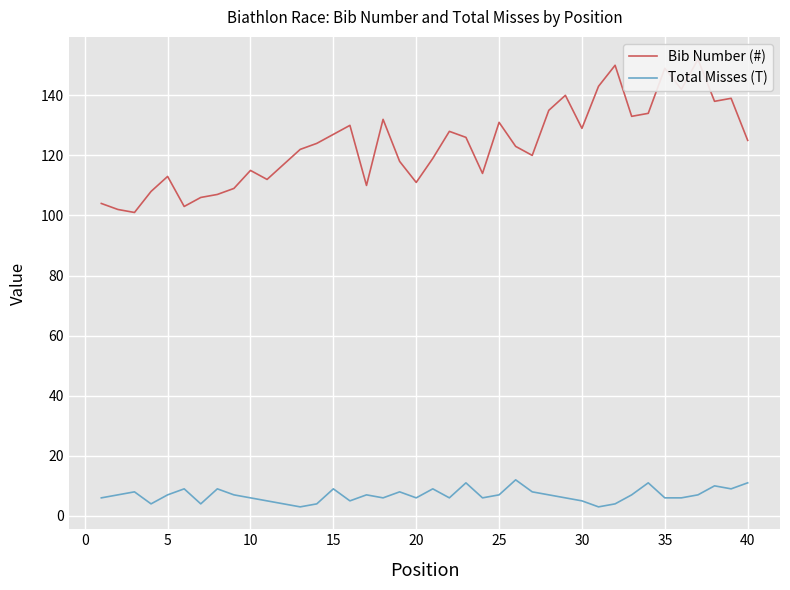

Reading left to right, transcribe all the data shown in this chart.

Bib Number (#): 104	102	101	108	113	103	106	107	109	115	112	117	122	124	127	130	110	132	118	111	119	128	126	114	131	123	120	135	140	129	143	150	133	134	149	142	152	138	139	125
Total Misses (T): 6	7	8	4	7	9	4	9	7	6	5	4	3	4	9	5	7	6	8	6	9	6	11	6	7	12	8	7	6	5	3	4	7	11	6	6	7	10	9	11